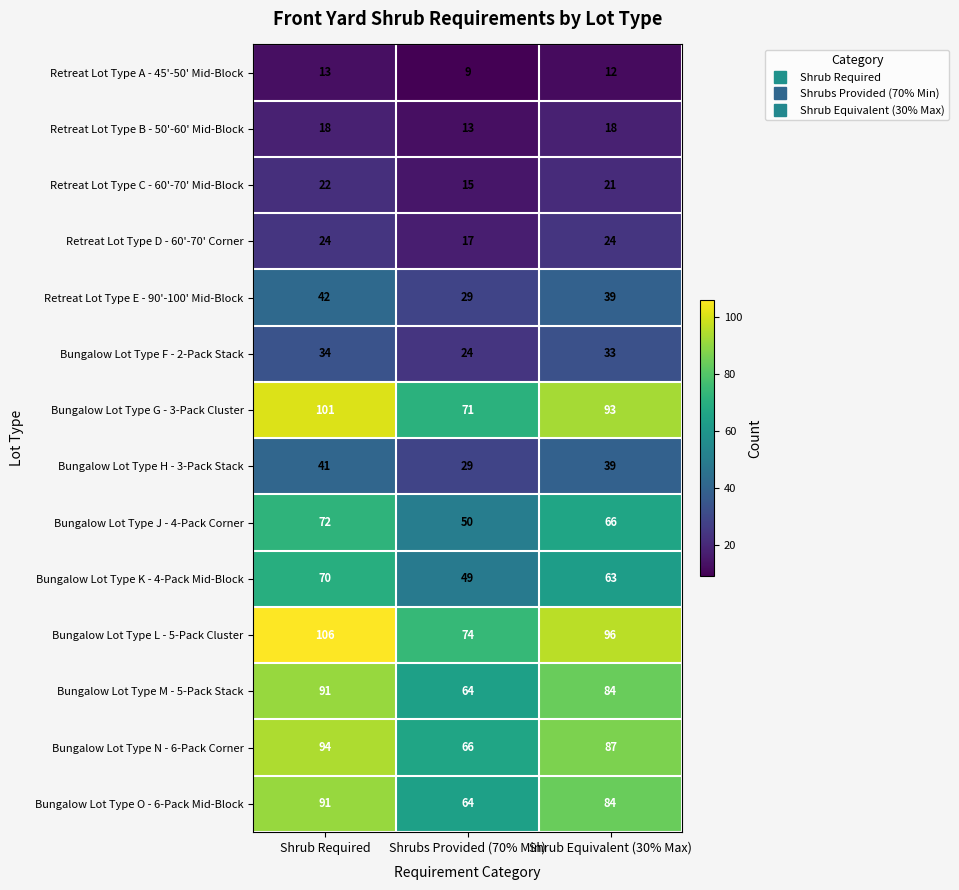

Read the Retreat Lot Type E - 90'-100' Mid-Block value at Shrubs Provided (70% Min), to the nearest 5.

30